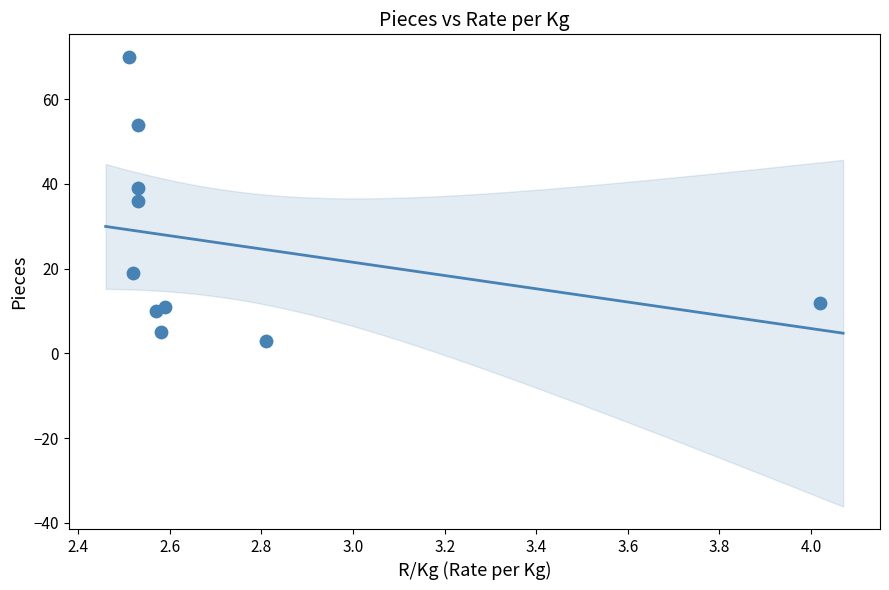

What is the average Y value?

26